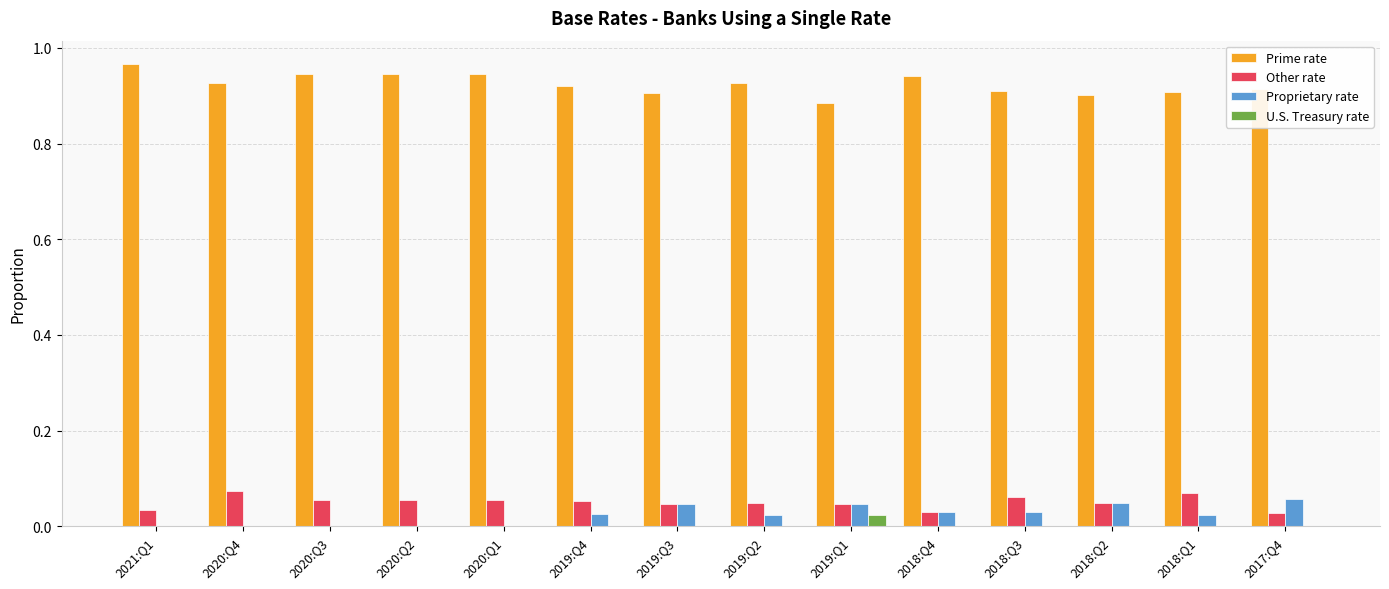

Which category has the highest value across all series?

2021:Q1